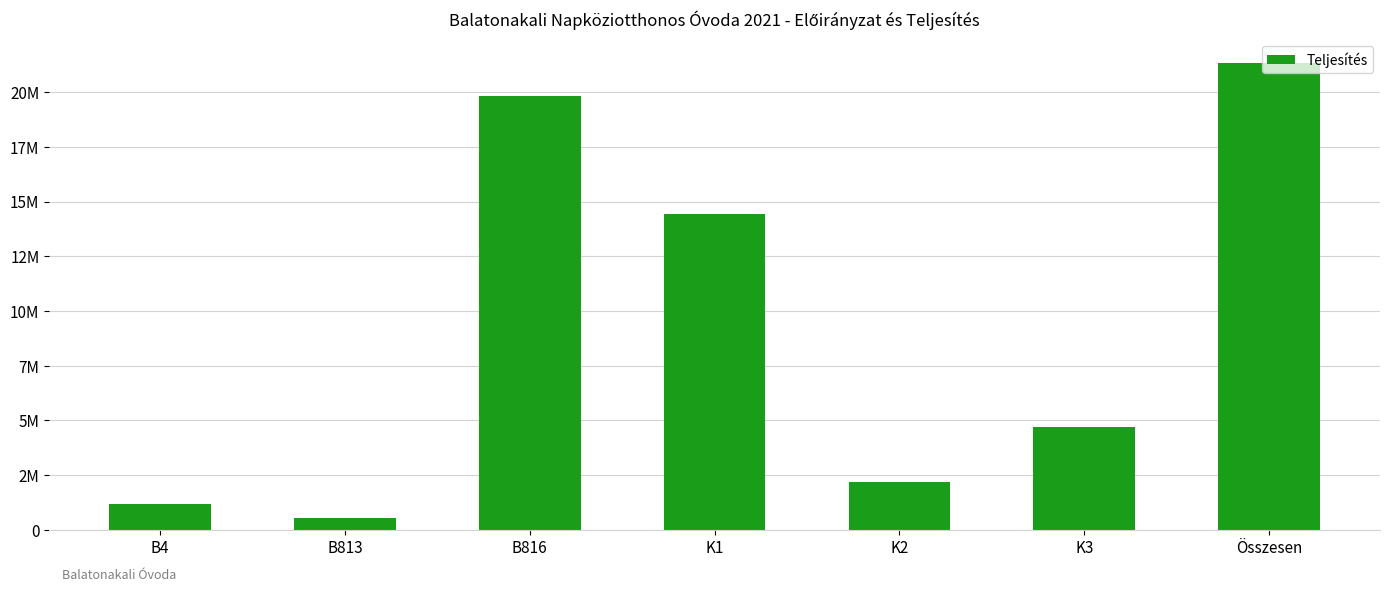

Where is the data nearest to the value 10949138?

K1